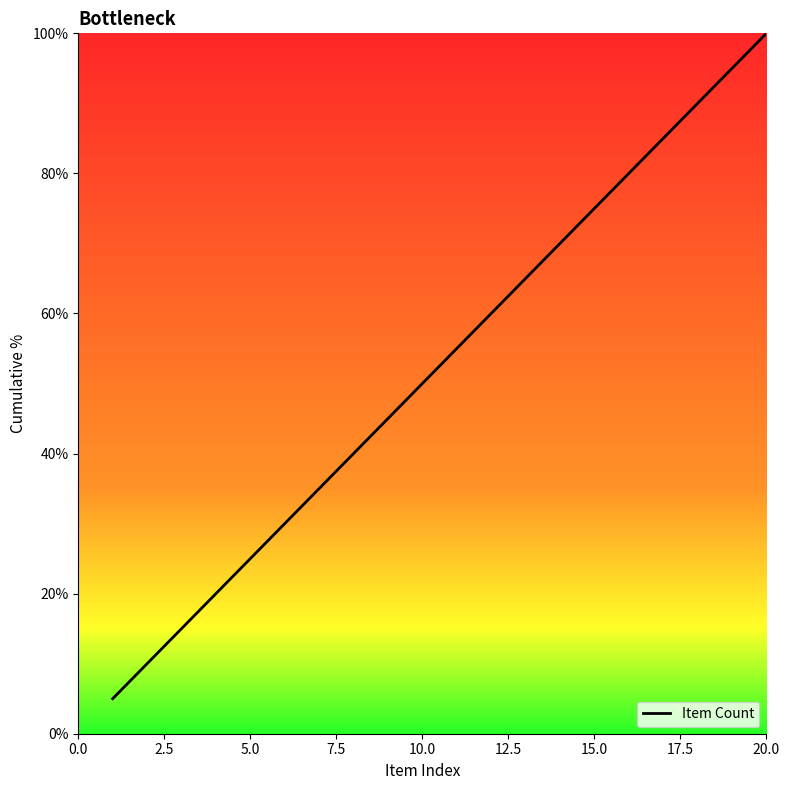

Is this an area chart (filled region under the line)?

No